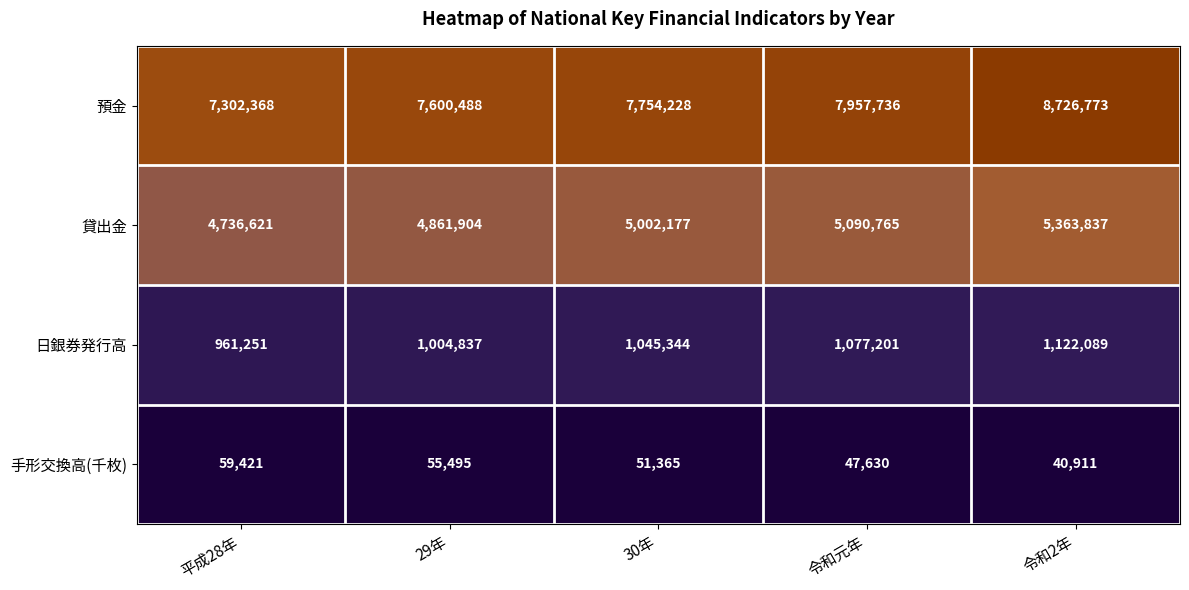

Which series has the largest range (max minus min)?

預金